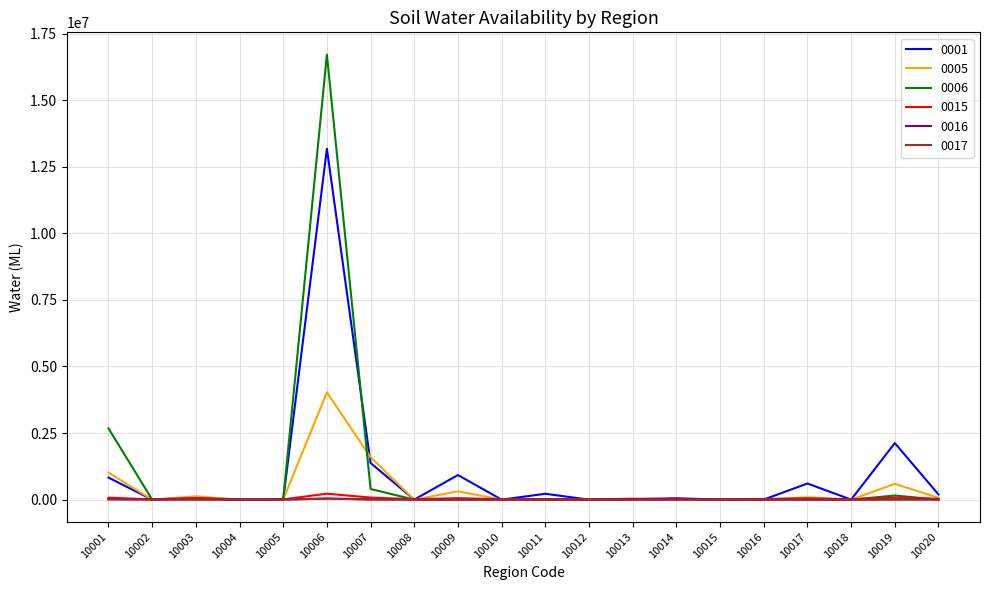

At which category is the sum across all series the highest?

10006